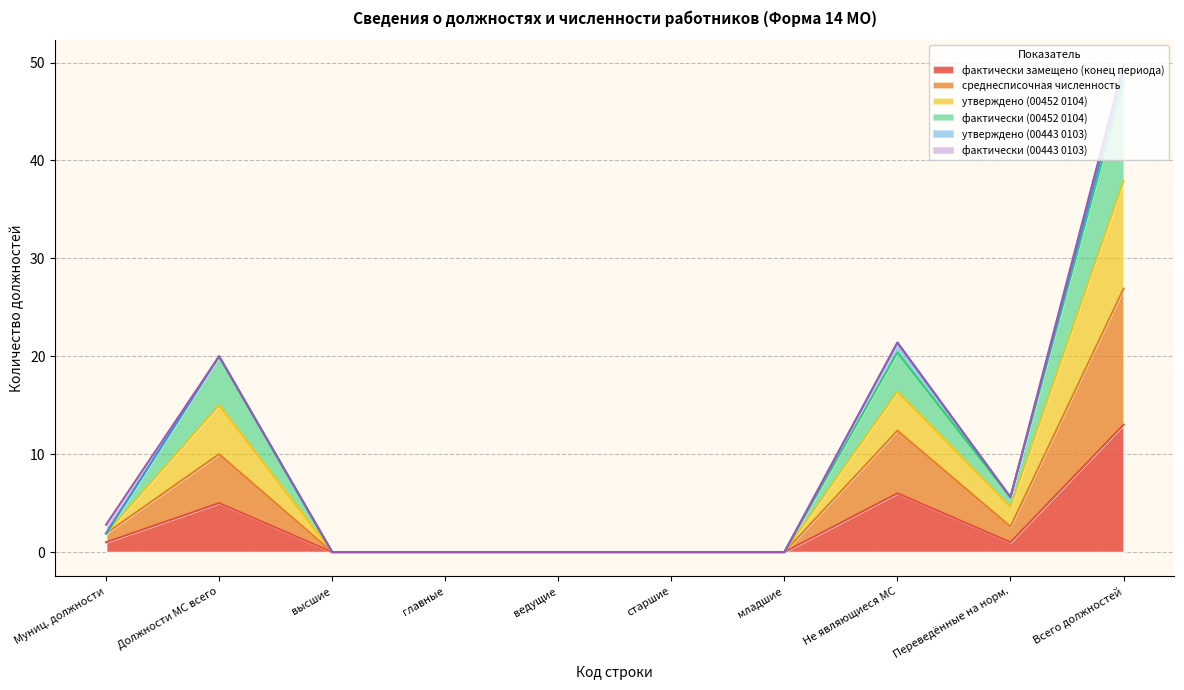

At which category is the sum across all series the highest?

Всего должностей